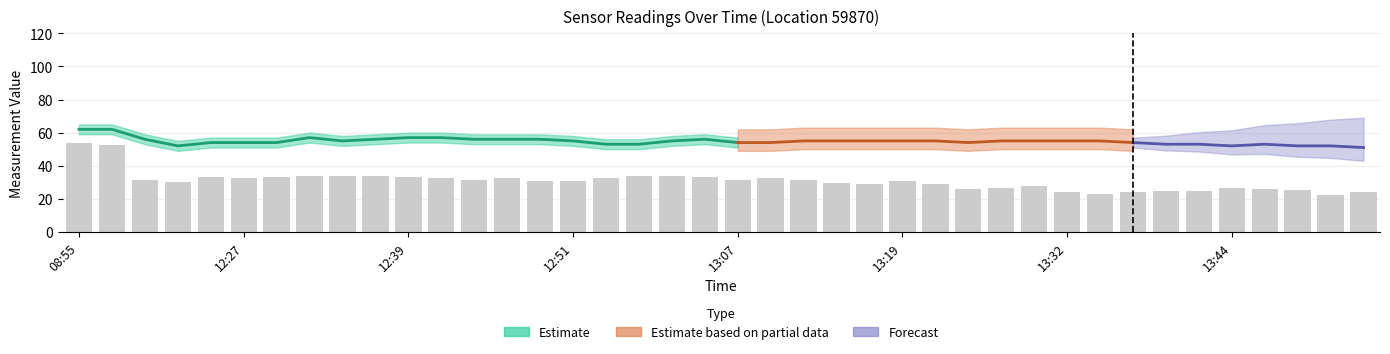

What is the change in value from 14 to 33?

-6.0